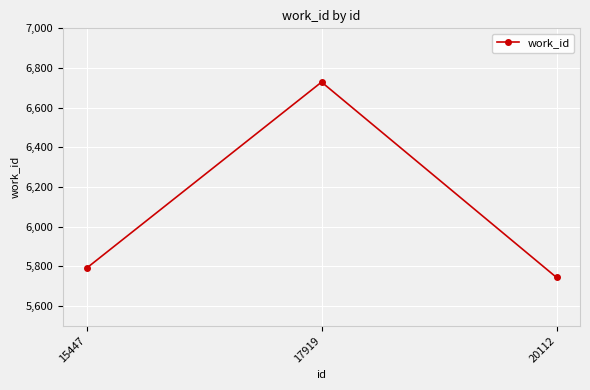

How many lines are shown in the chart?

1